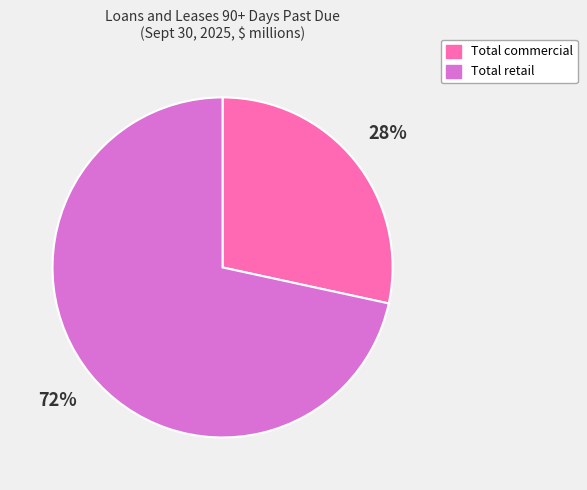

To the nearest percent, what portion does Total commercial represent?

28%